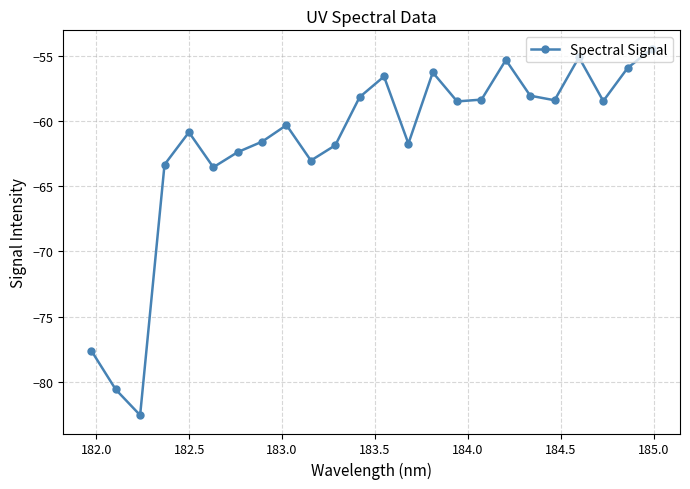

What is the value of the 20th point from the left?

-58.4